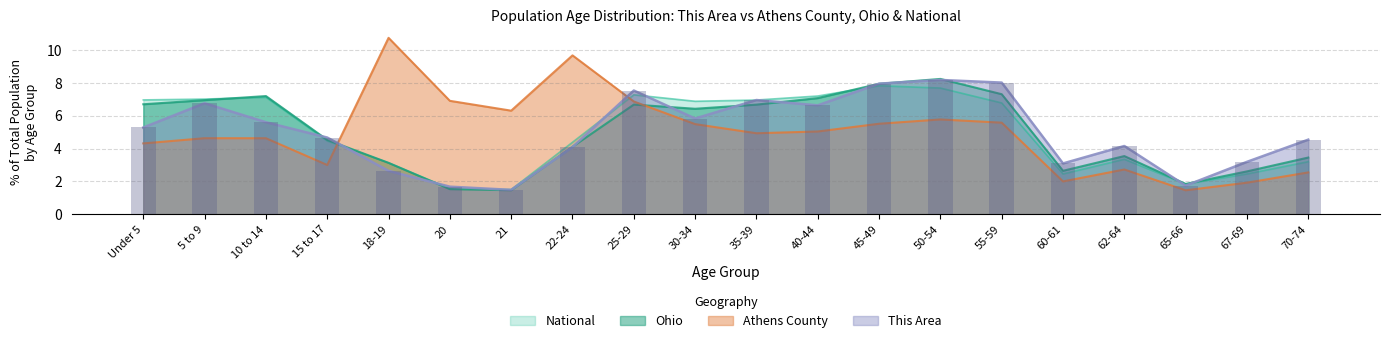

What is the average value of the Ohio series?

5.0